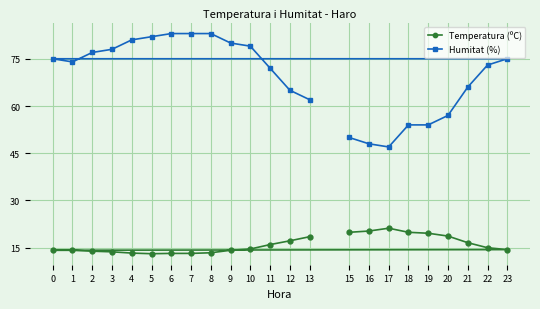

True or false: Humitat (%) and Temperatura (ºC) intersect in this chart.

False